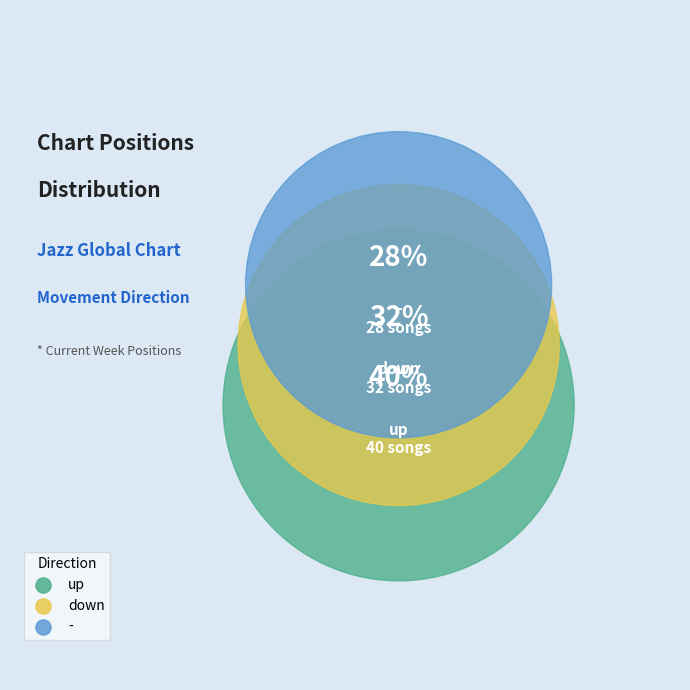

Is up the majority of the pie?

No